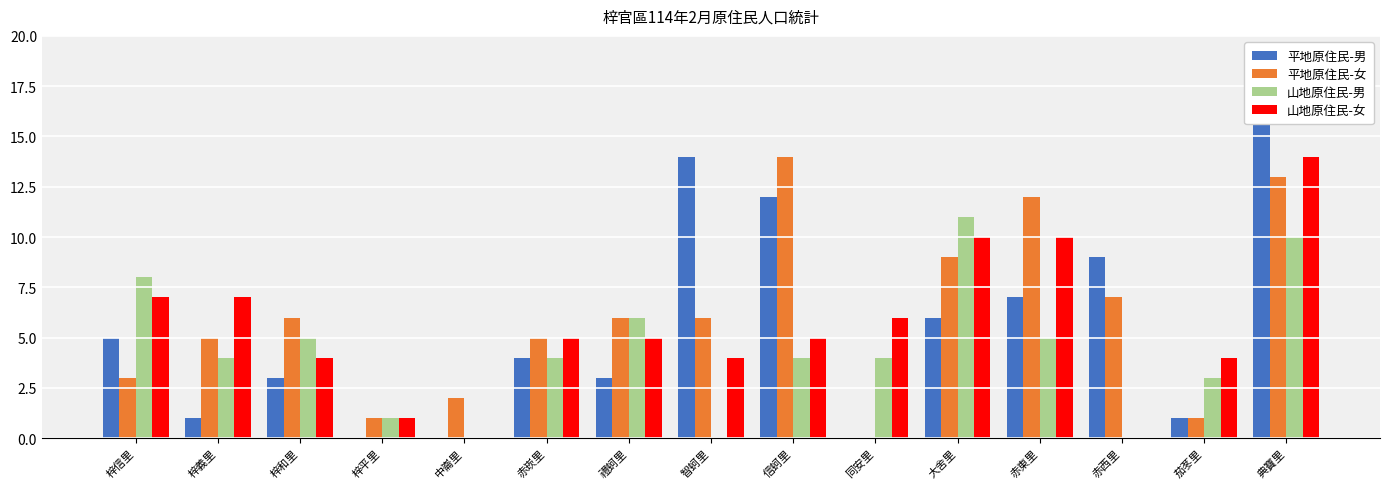

How many groups of bars are there?

15